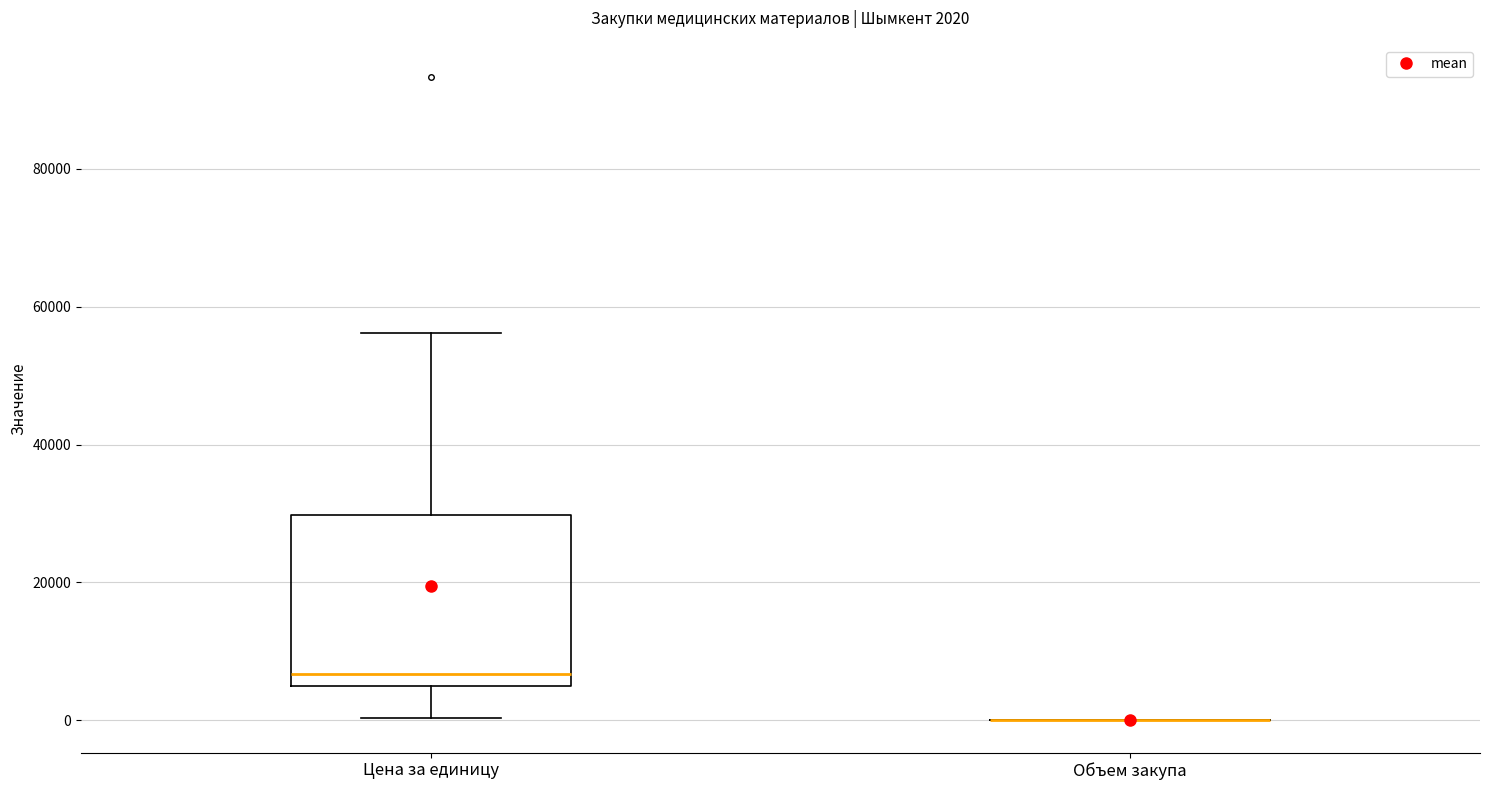

Comparing the boxes themselves (not the whiskers), which one is the tallest?

Цена за единицу